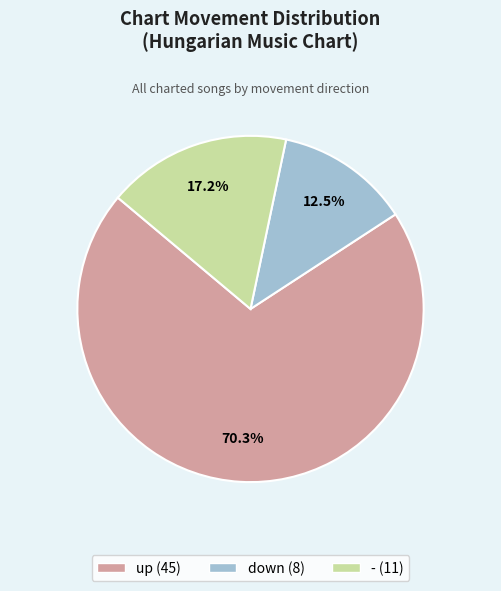

Does any single category account for the majority?

Yes